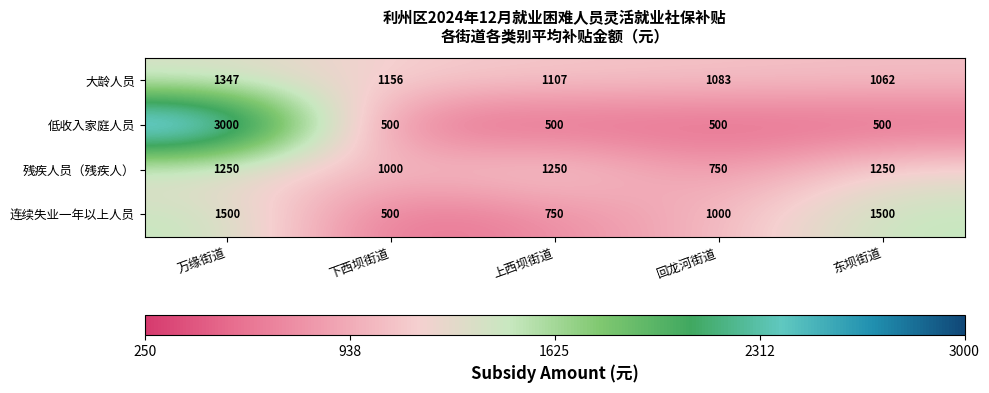

List the series in order of their overall mean, highest first.

大龄人员, 残疾人员（残疾人）, 连续失业一年以上人员, 低收入家庭人员